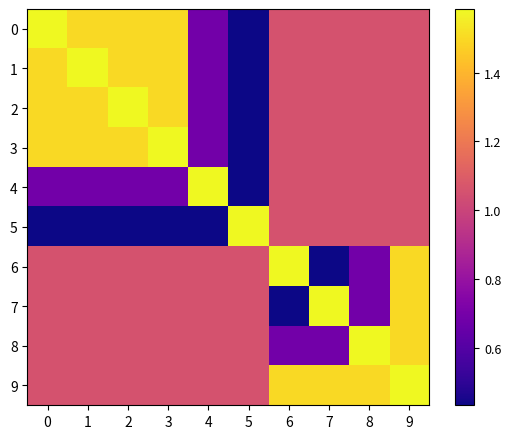

Count the number of data series in this chart.

10